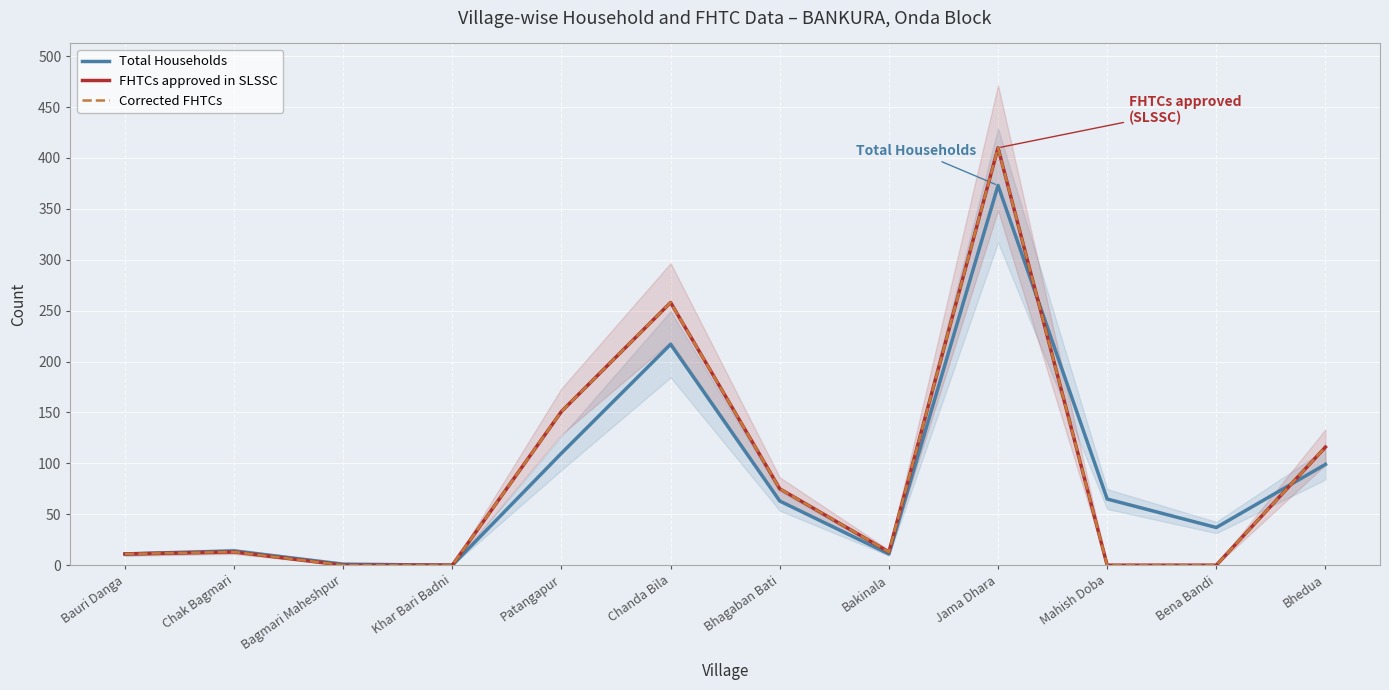

Between Khar Bari Badni and Bhagaban Bati, which series saw the biggest shift?

FHTCs approved in SLSSC